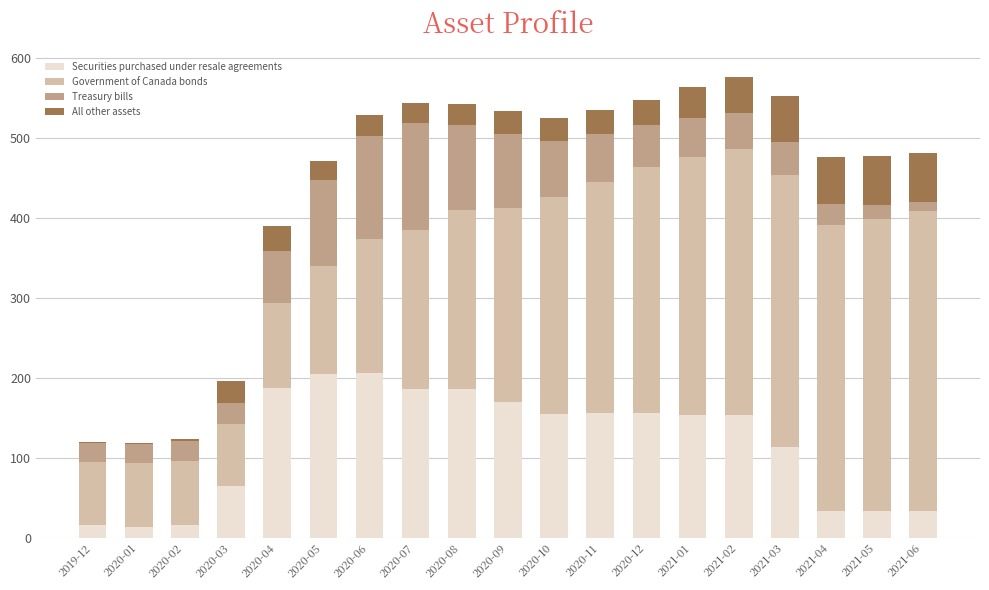

What is the total value across all series at 2020-12?

547.8